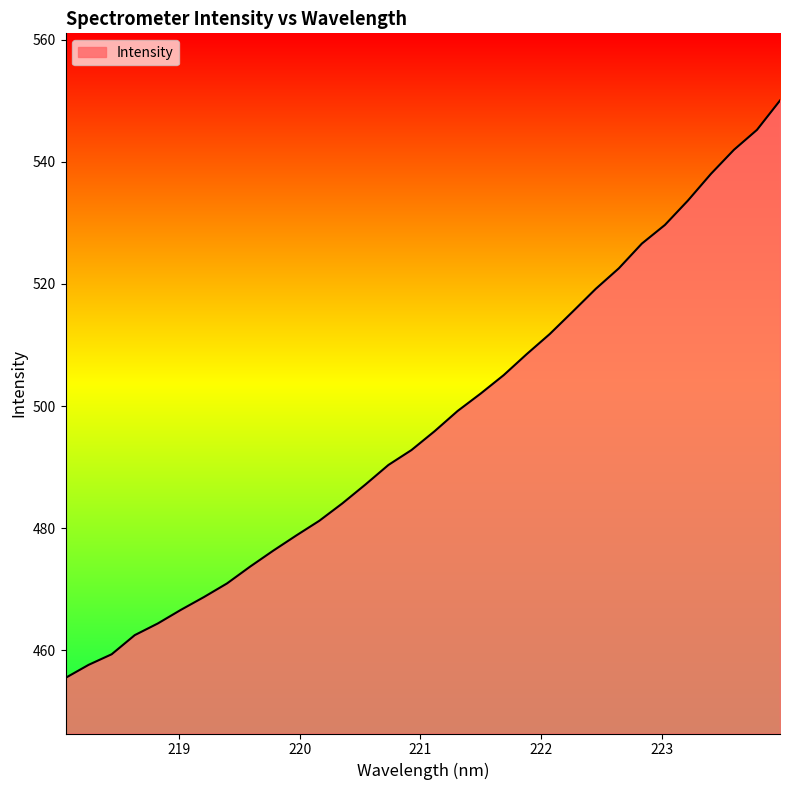

What is the smallest value displayed?

455.5